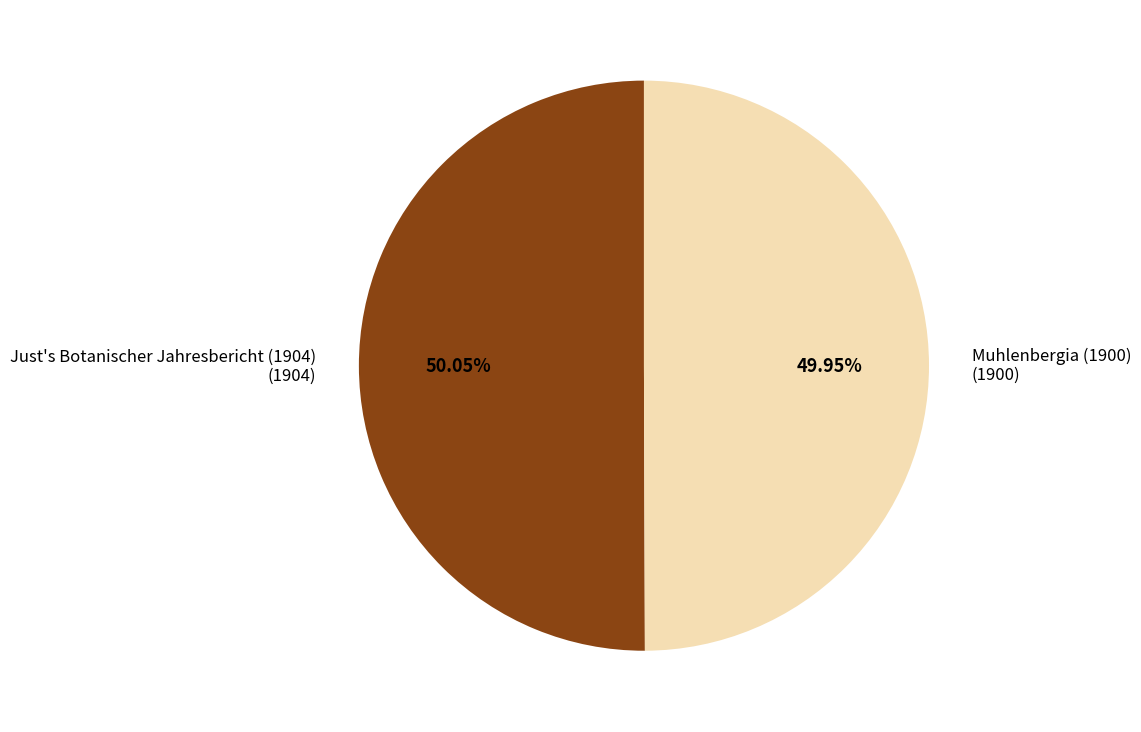

Approximately how many times larger is the value at Just's Botanischer Jahresbericht (1904) compared to Muhlenbergia (1900)?

1.0